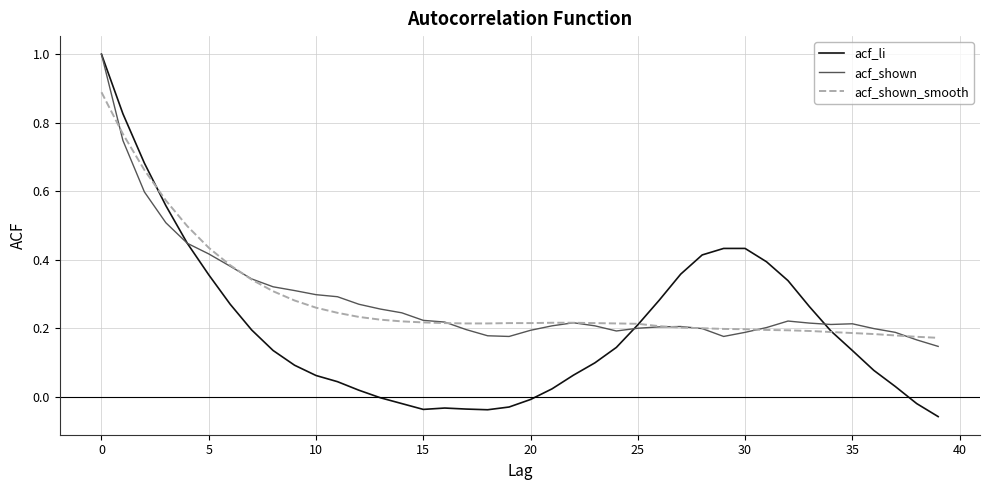

Which series has the largest range (max minus min)?

acf_li